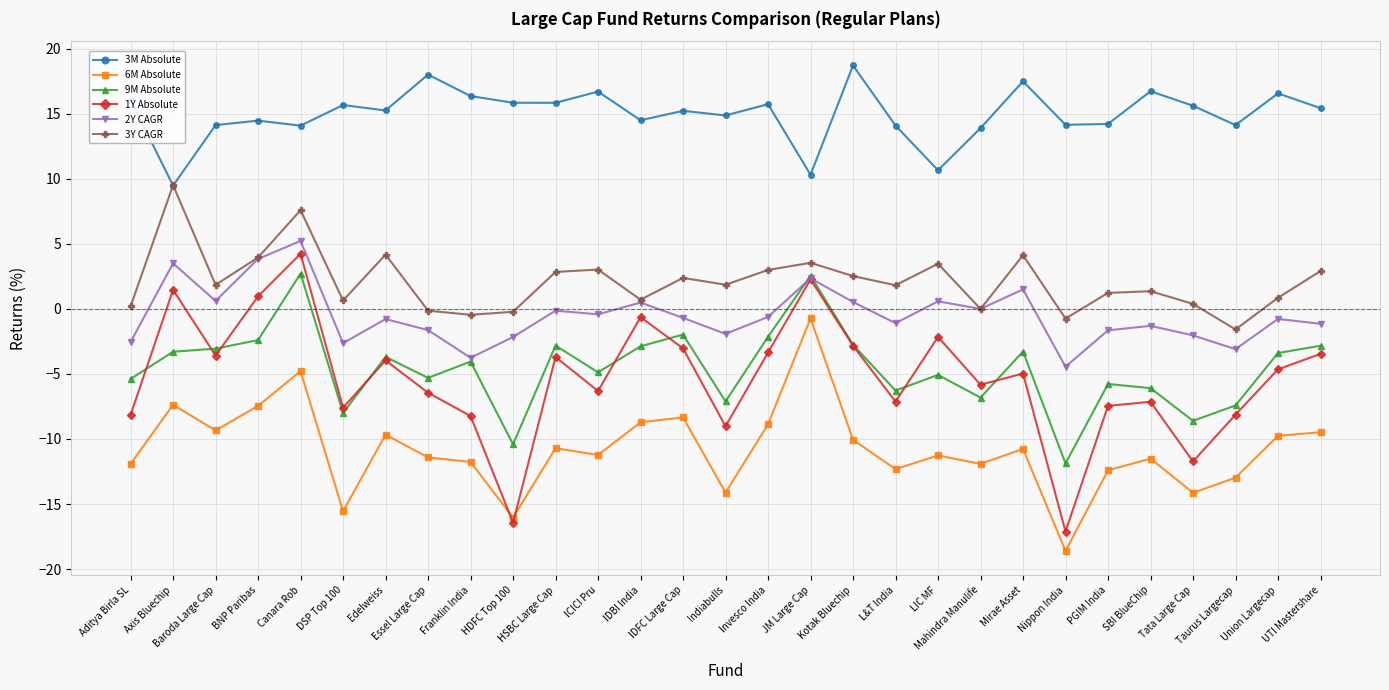

In 3Y CAGR, how many points are higher than both neighbors (excluding endpoints)?

9